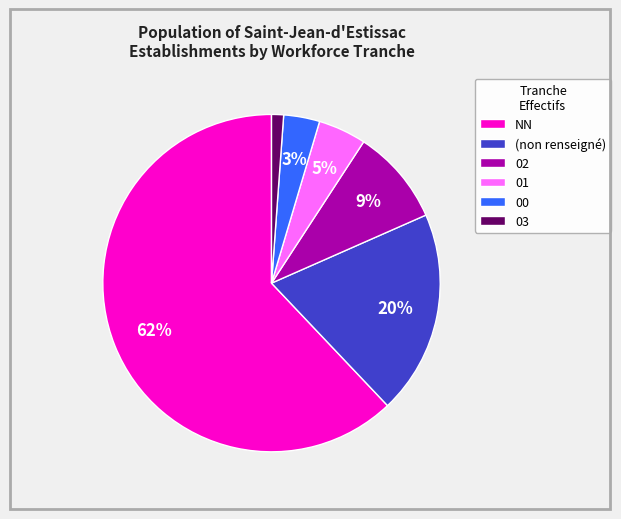

To the nearest percent, what is the difference between the largest and smallest slice percentages?

61%